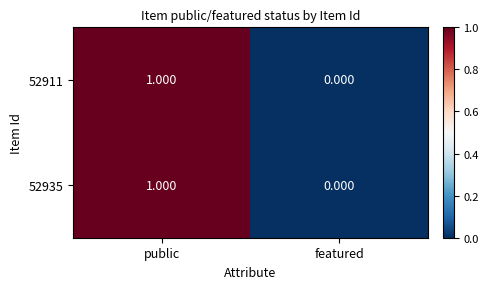

List the labels in order of 52911 value, smallest first.

featured, public